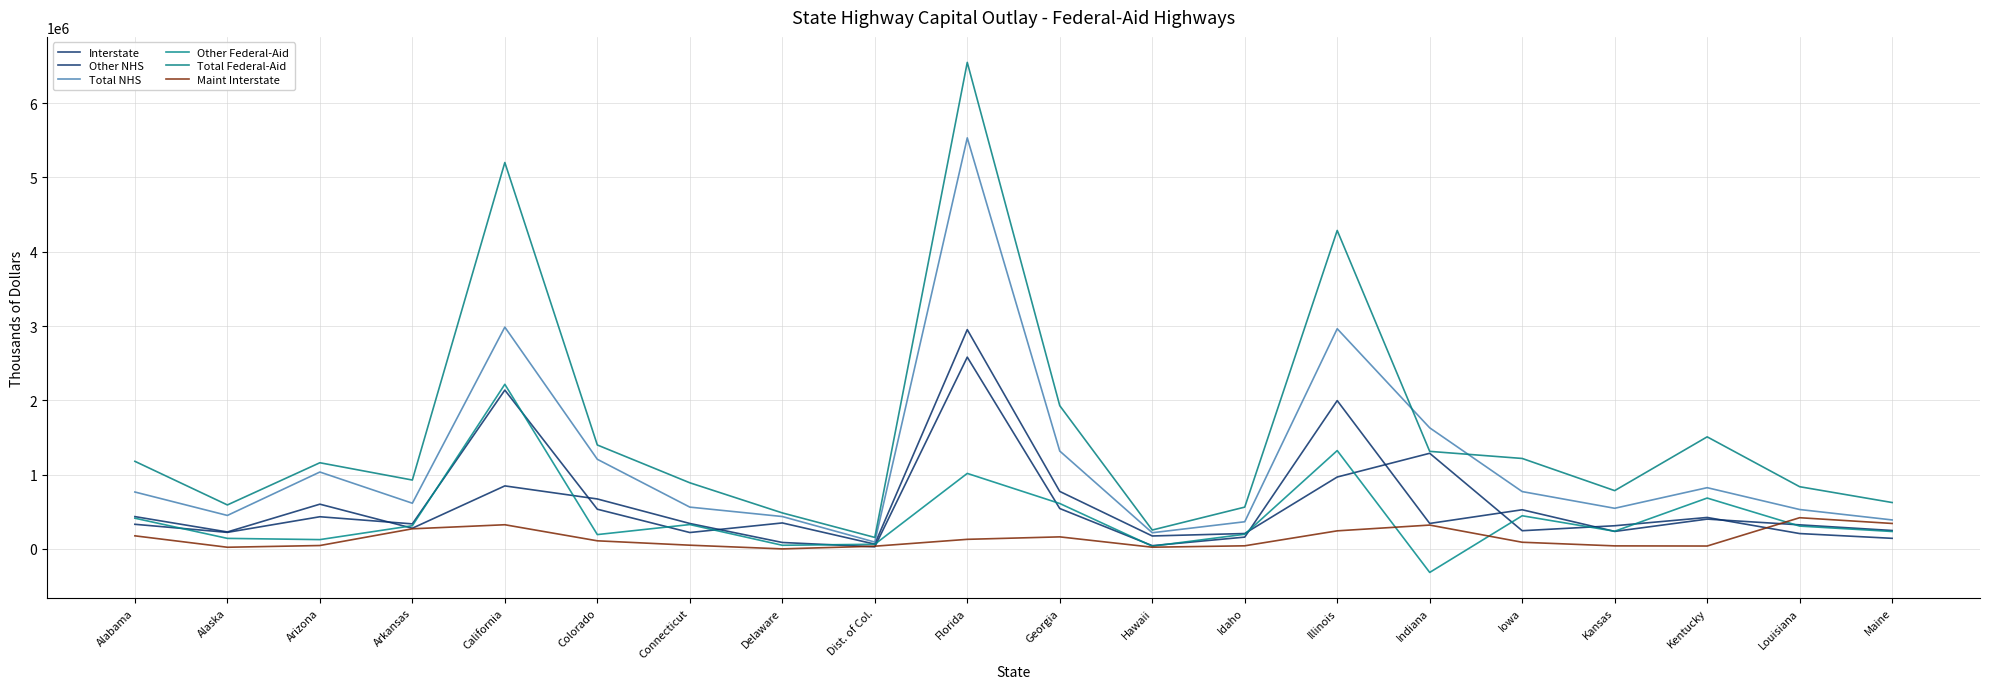

Does the chart have visible grid lines?

Yes